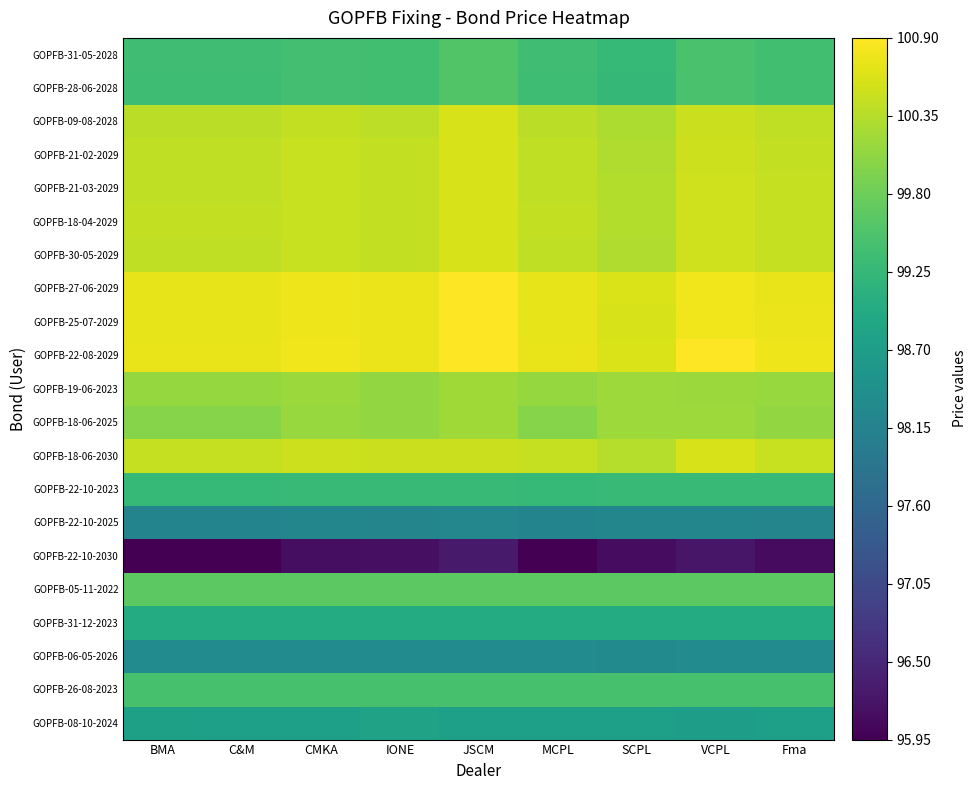

How many data points does each series have?

9